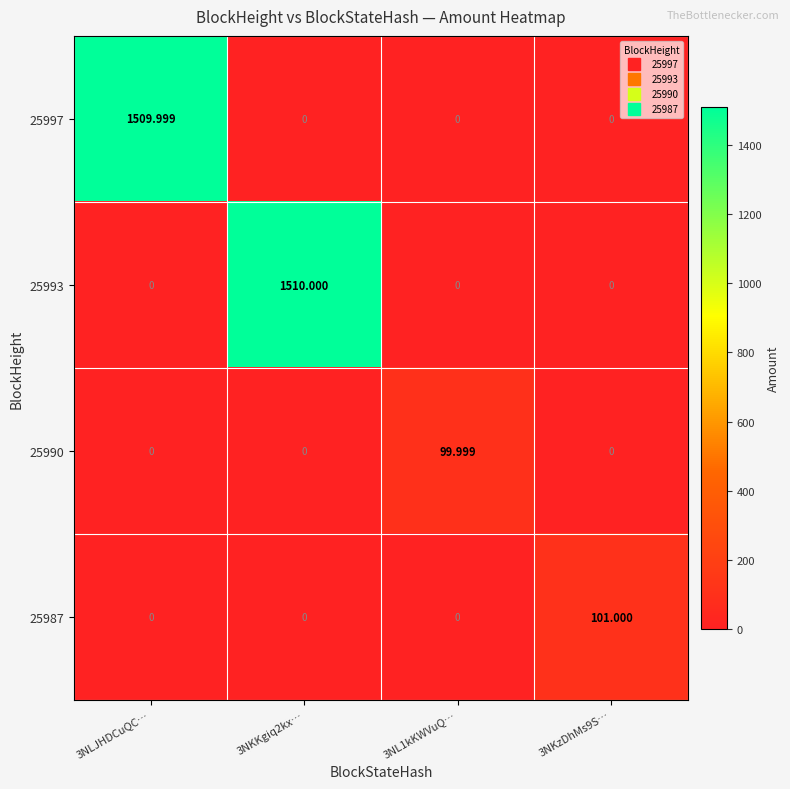

Reading left to right, list all the values displayed in this chart.

25997: 3NLJHDCuQC…=1510.0	3NKKgiq2kx…=0.0	3NL1kKWVuQ…=0.0	3NKzDhMs9S…=0.0
25993: 3NLJHDCuQC…=0.0	3NKKgiq2kx…=1510.0	3NL1kKWVuQ…=0.0	3NKzDhMs9S…=0.0
25990: 3NLJHDCuQC…=0.0	3NKKgiq2kx…=0.0	3NL1kKWVuQ…=100.0	3NKzDhMs9S…=0.0
25987: 3NLJHDCuQC…=0.0	3NKKgiq2kx…=0.0	3NL1kKWVuQ…=0.0	3NKzDhMs9S…=101.0